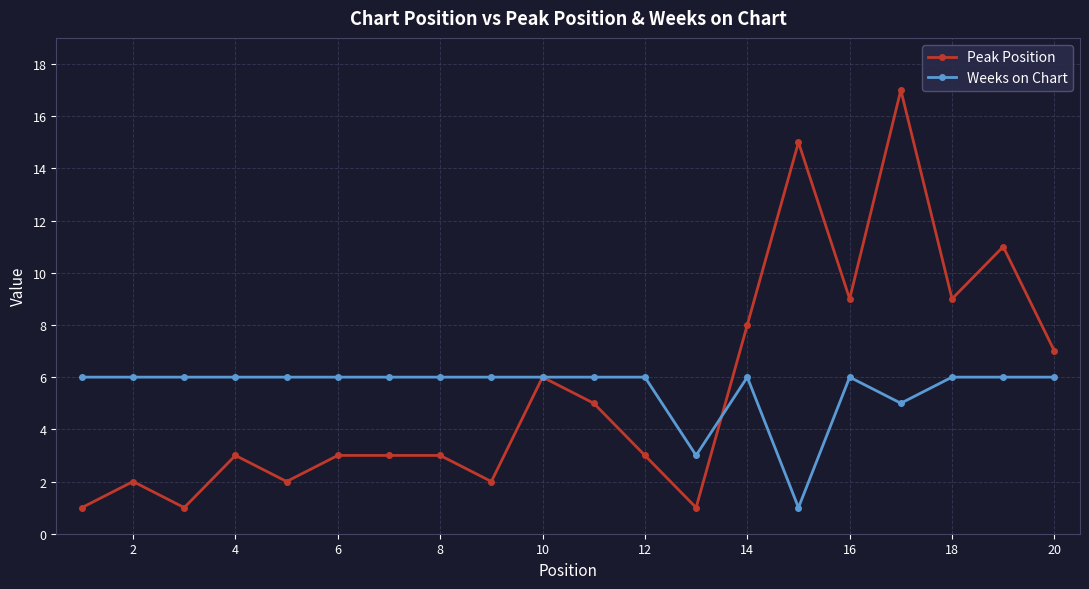

Rank the series by their maximum value, from highest to lowest.

Peak Position, Weeks on Chart